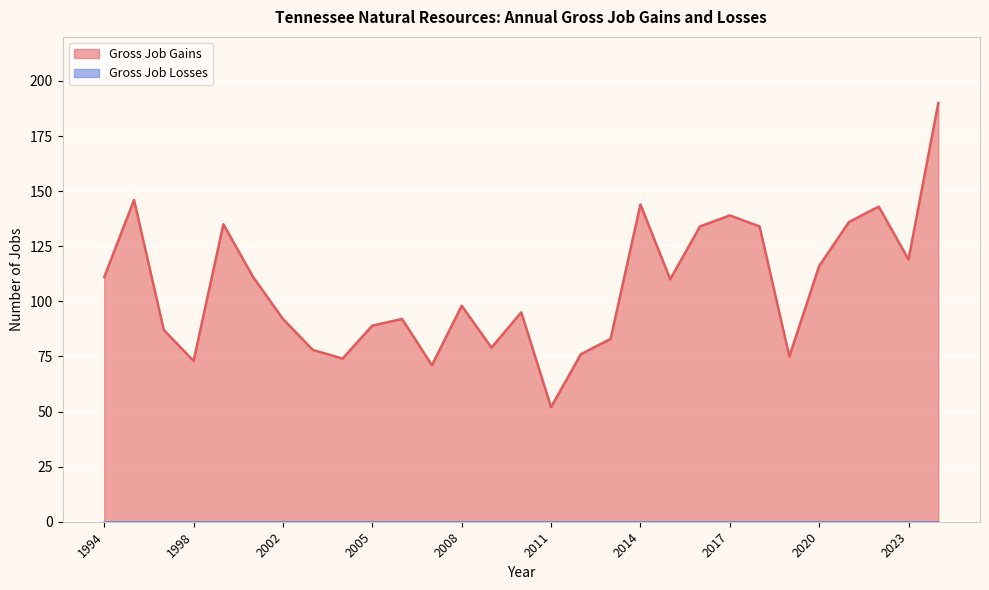

Between 2010 and 2003, which is larger?

2010